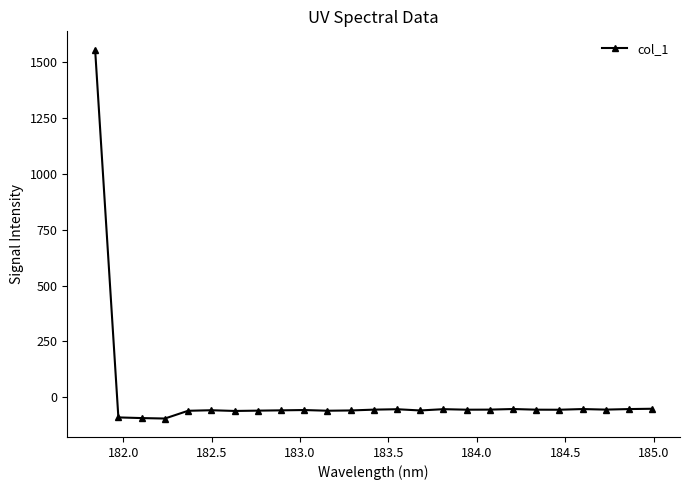

What is the difference between the second highest and minimum values?

43.8